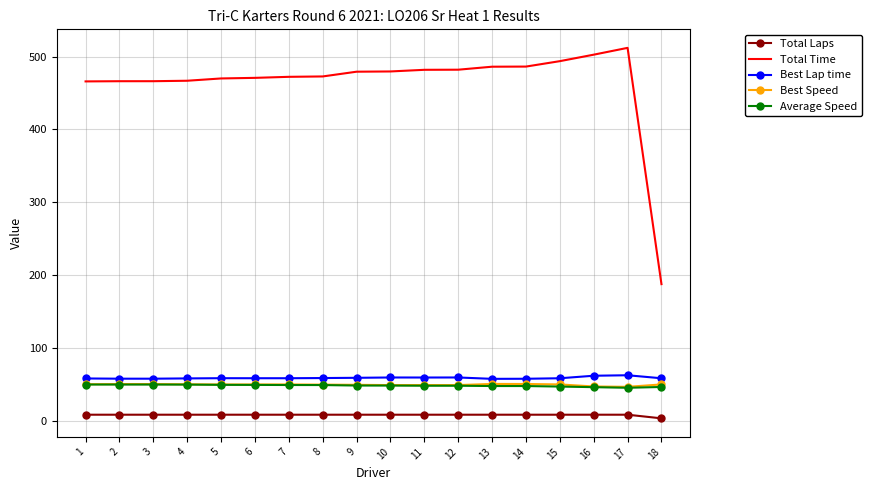

Is the value of Average Speed at 6 greater than the value of Total Laps at 17?

Yes